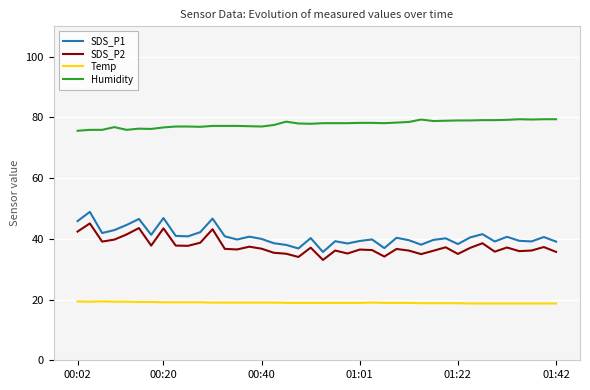

True or false: SDS_P1 has a value of 39.1 at 01:42.

True